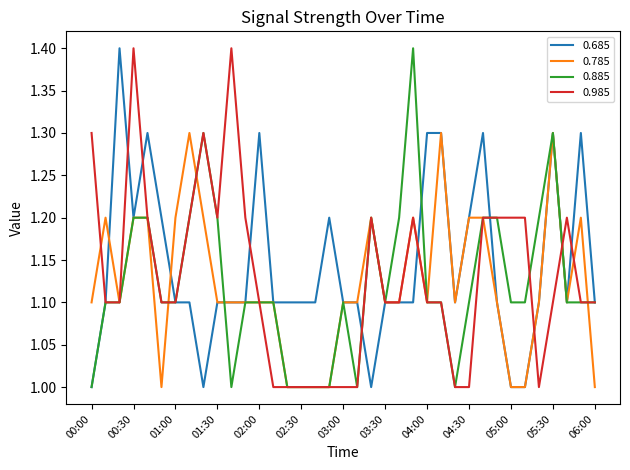

What is the sum of all 0.885 values?

41.5